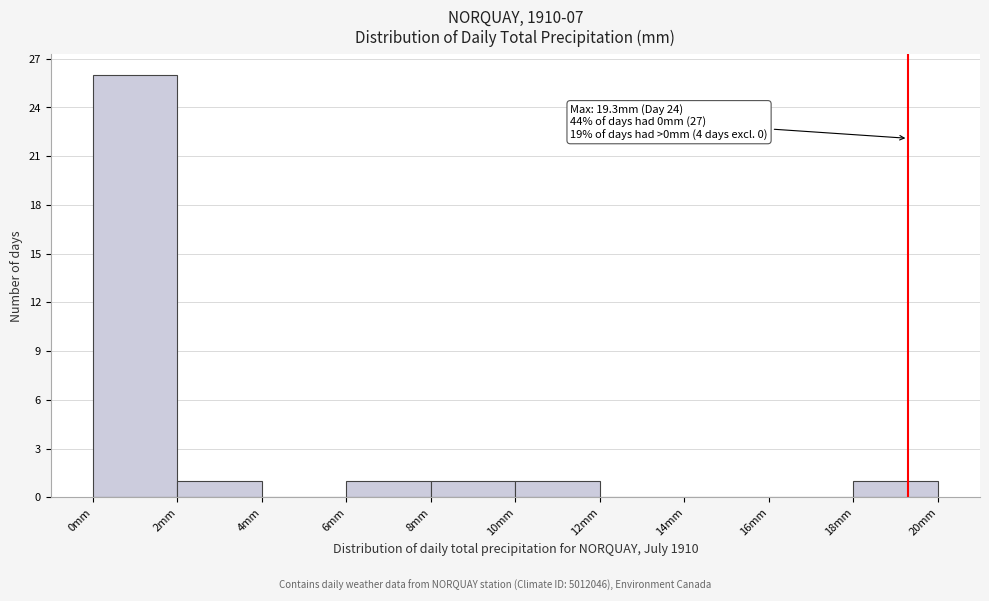

Which range on the x-axis has the tallest bar?

0 to 2